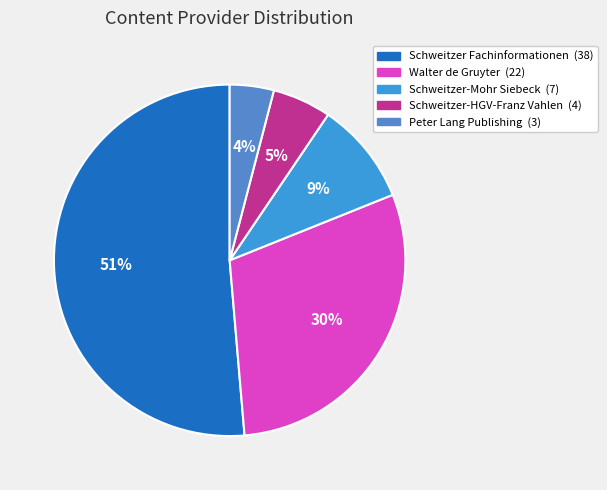

Count the number of slices in the pie.

5